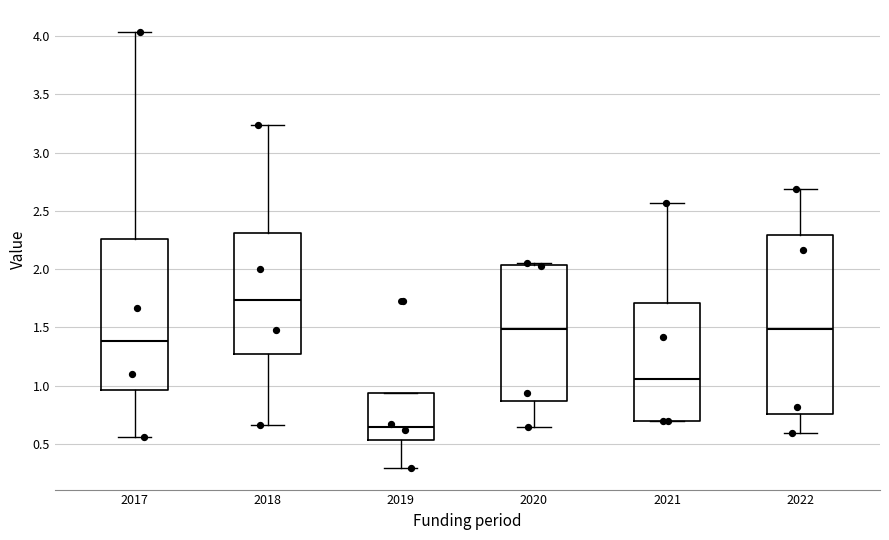

Reading left to right, read every box against the y-axis: the position of its median line, the range the box covers, and the ends of its whiskers. The values are not printed on the chart, so give them approximately, as read against the axis.

2017: median 1.40, box 0.95 to 2.25, whiskers 0.55 to 4.05
2018: median 1.75, box 1.25 to 2.30, whiskers 0.65 to 3.25
2019: median 0.65, box 0.55 to 0.95, whiskers 0.30 to 0.95
2020: median 1.50, box 0.85 to 2.05, whiskers 0.65 to 2.05 (just above the box's upper edge)
2021: median 1.05, box 0.70 to 1.70, whiskers 0.70 to 2.55
2022: median 1.50, box 0.75 to 2.30, whiskers 0.60 to 2.70